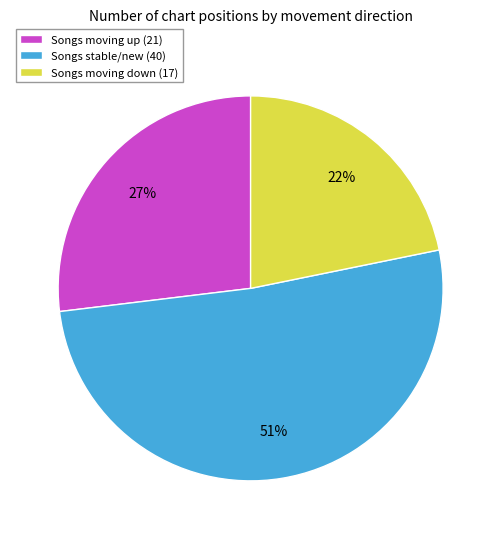

Approximately how many times larger is the value at Songs moving up (21) compared to Songs moving down (17)?

1.2